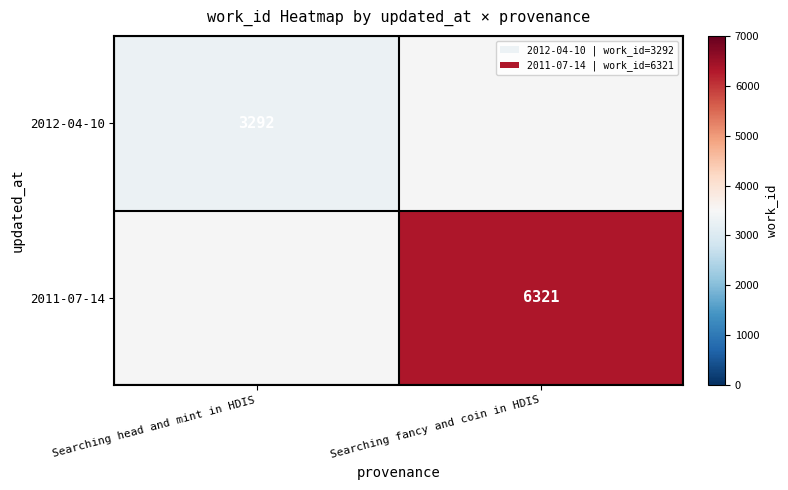

True or false: 2011-07-14 has a value of 3331 at Searching fancy and coin in HDIS.

False